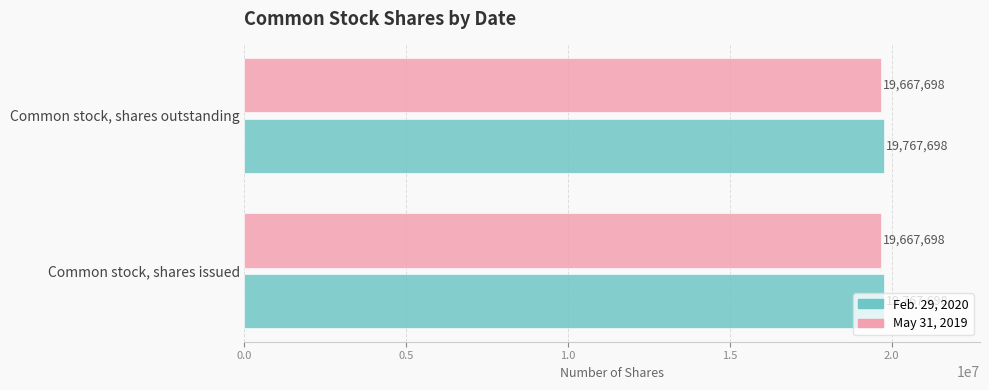

What is the approximate value of Feb. 29, 2020 at Common stock, shares issued?

19767698